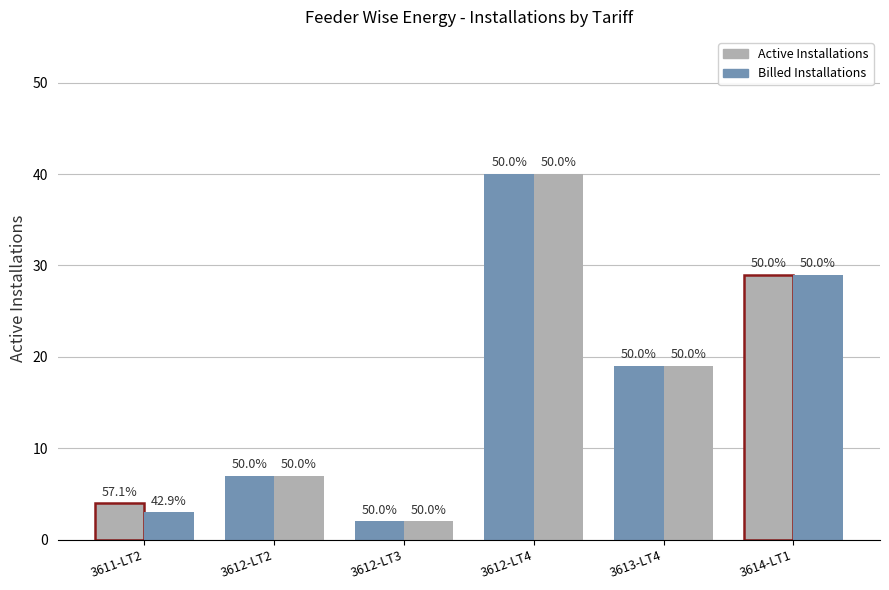

What is the highest value of the Billed Installations series?

40